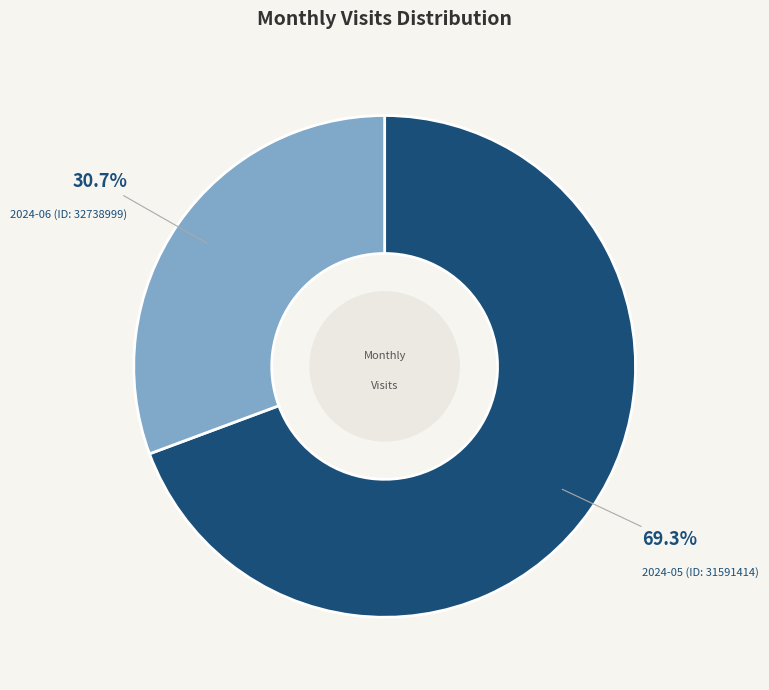

Rank the categories by value from lowest to highest.

2024-06 (ID: 32738999), 2024-05 (ID: 31591414)